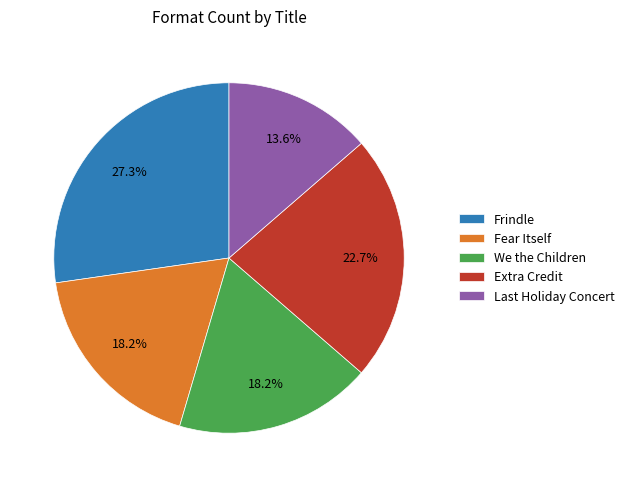

True or false: Frindle accounts for 27% of the total.

True